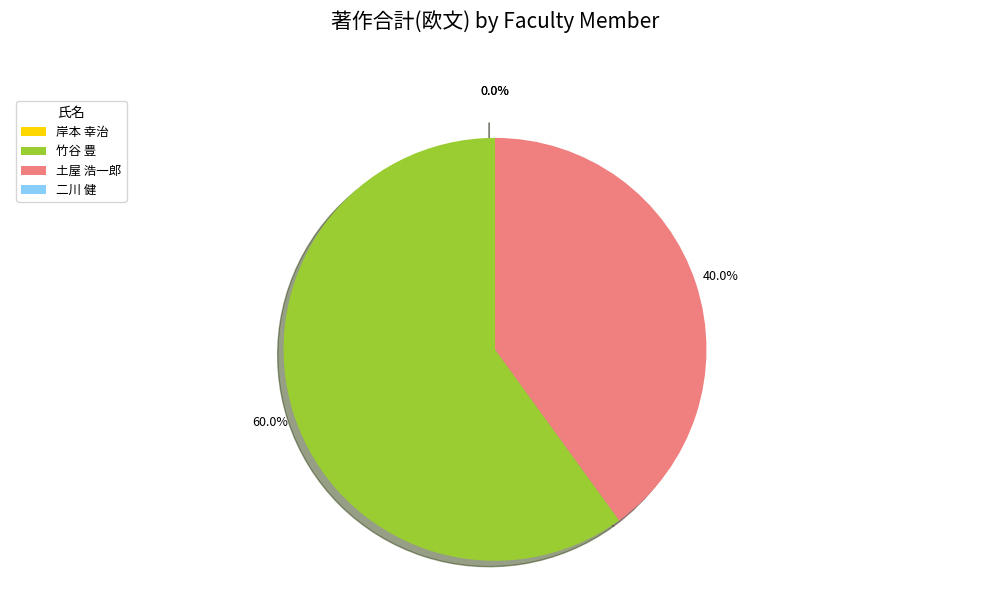

To the nearest percent, what is the difference between the 竹谷 豊 and 二川 健 slice percentages?

60%